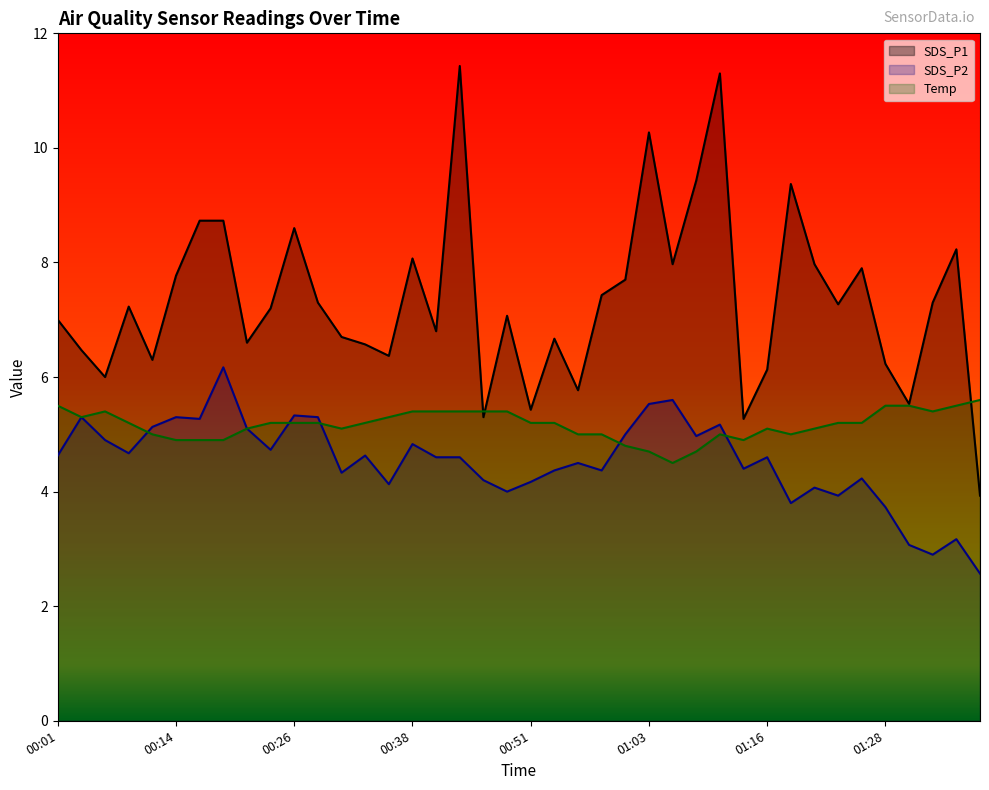

How many interior local peaks does the SDS_P1 series have?

11